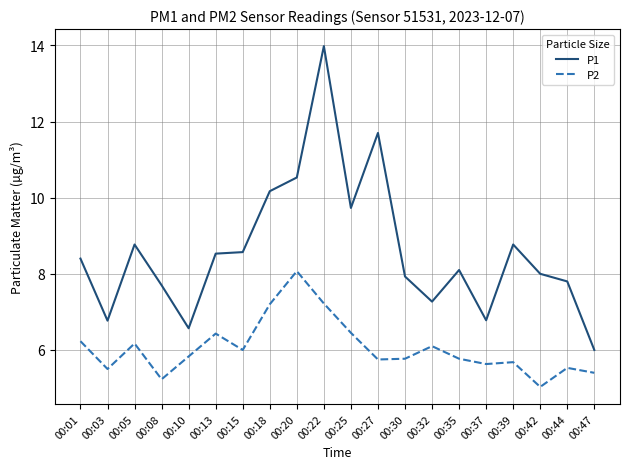

Is the value of P2 at 00:22 greater than the value of P1 at 00:44?

No